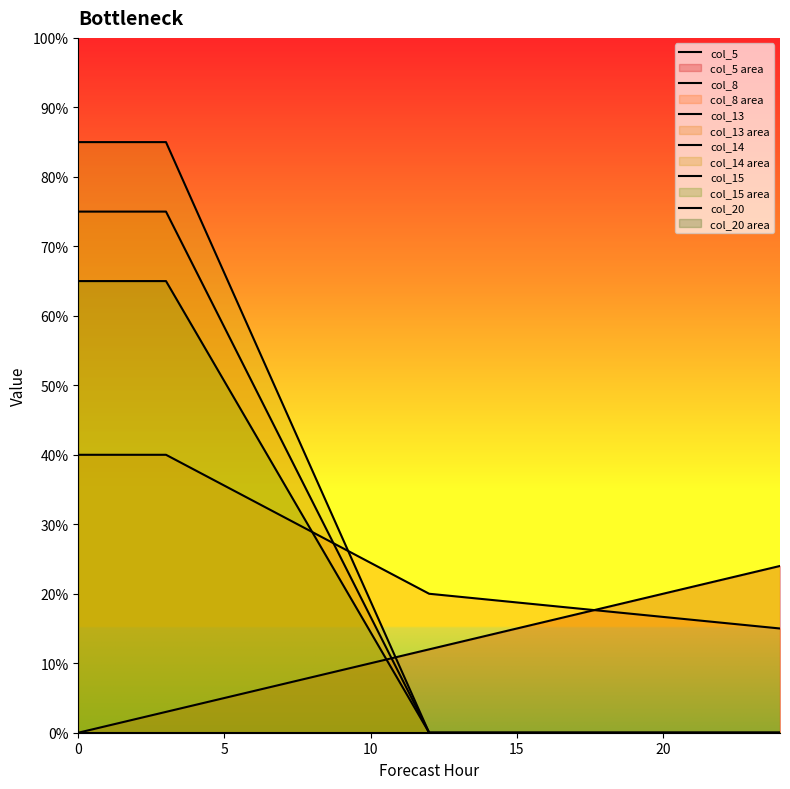

Between 5 and 10, which is larger?

10